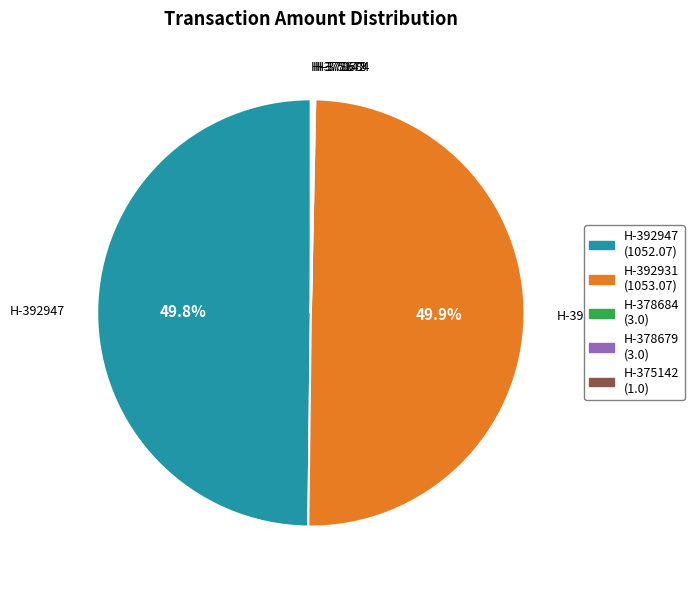

To the nearest percent, what is the difference between the largest and smallest slice percentages?

50%